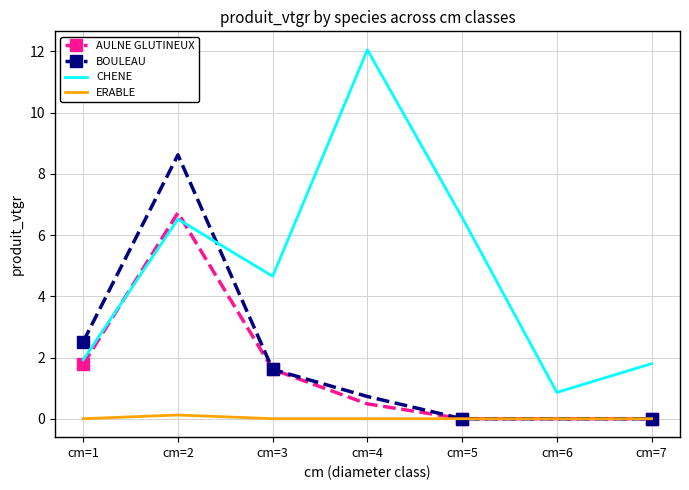

Which category has the highest value in the BOULEAU series?

cm=2